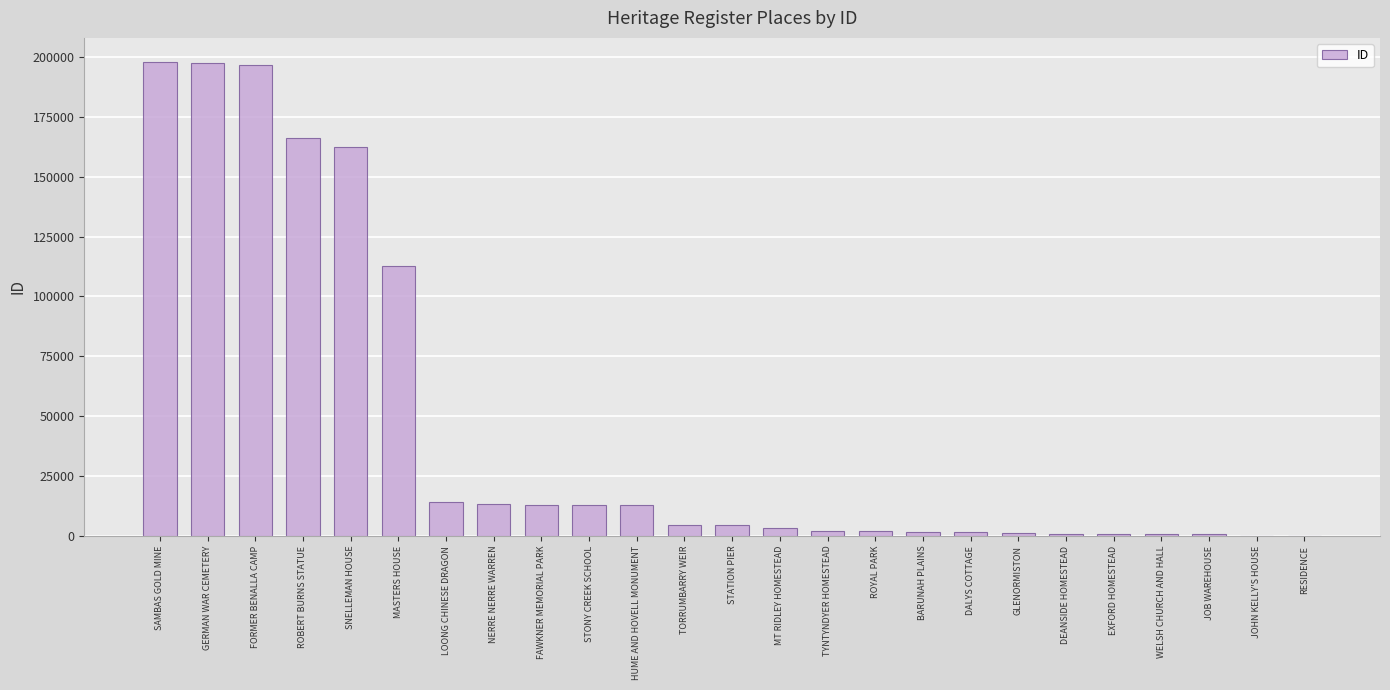

The value at EXFORD HOMESTEAD is 832. True or false?

True